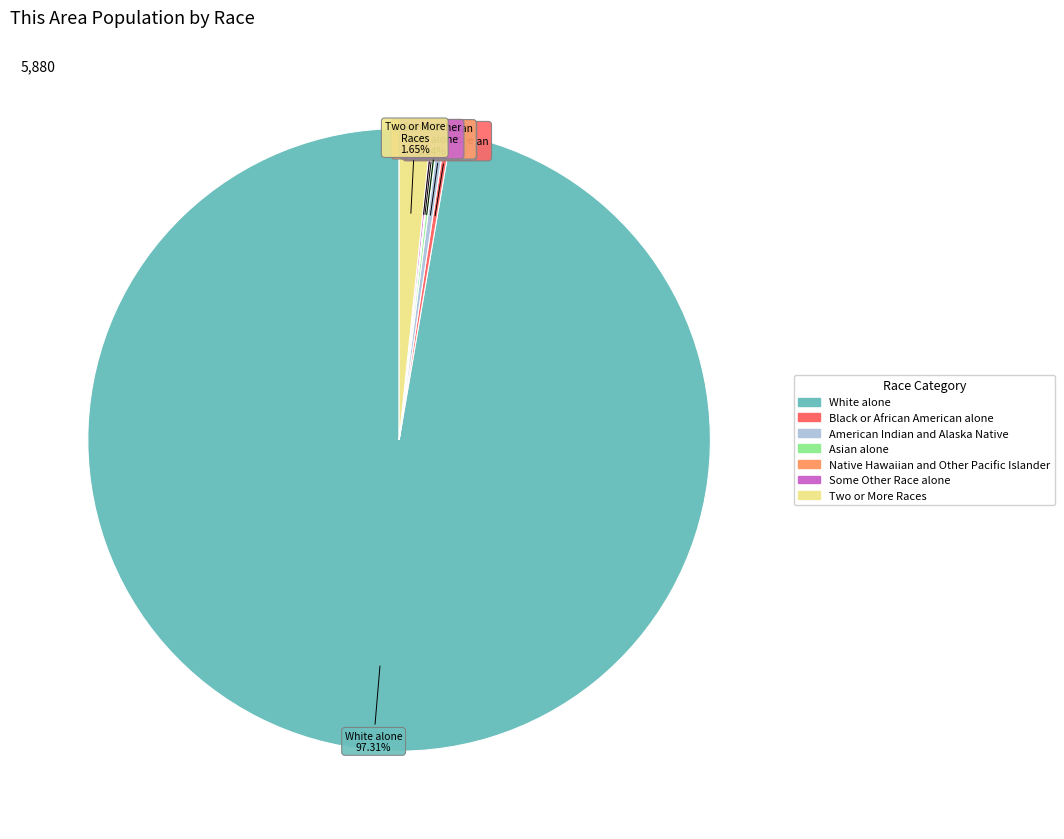

To the nearest percent, what portion does White alone represent?

97%